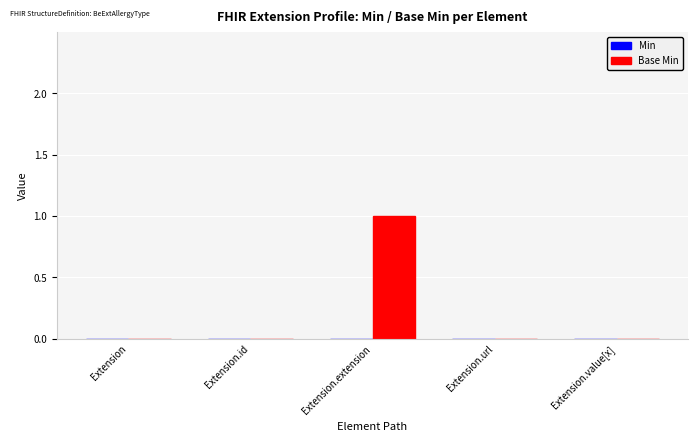

Which category has the highest value across all series?

Extension.extension